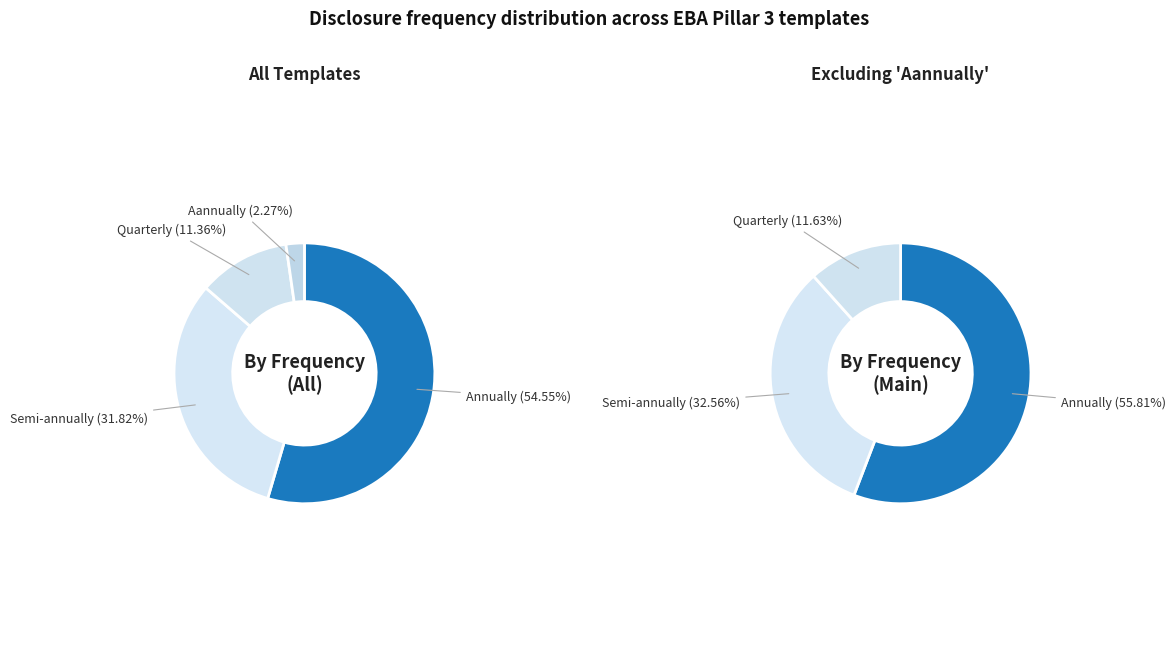

Which slice is the largest?

Annually